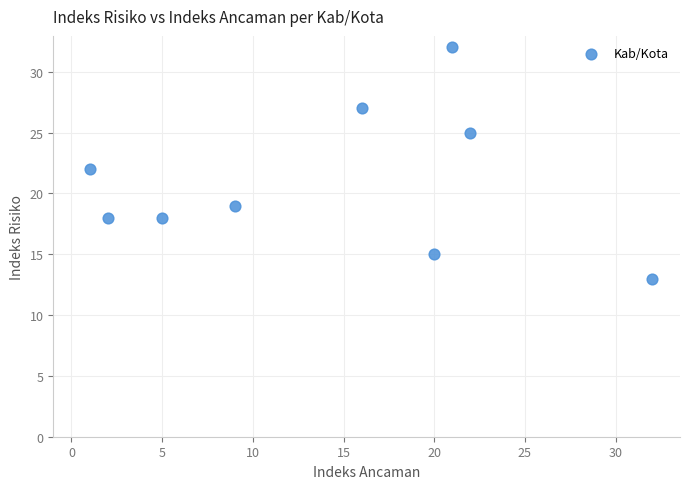

What is the average X value?

14